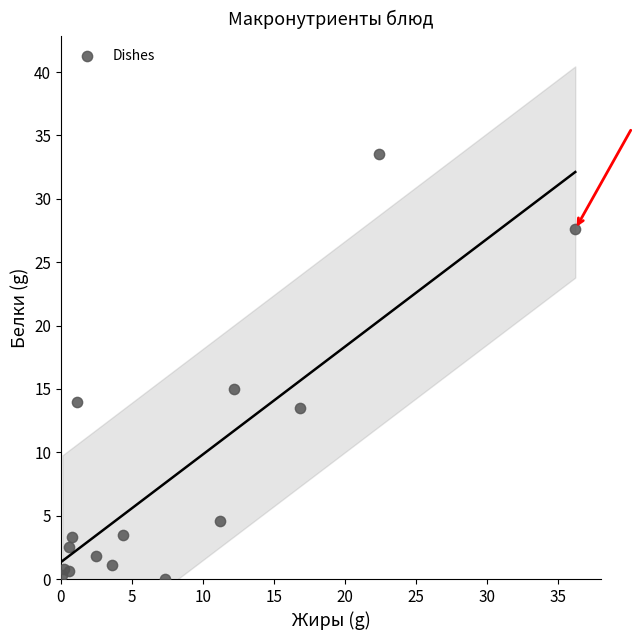

What is the range of Y values (max minus min)?

33.5